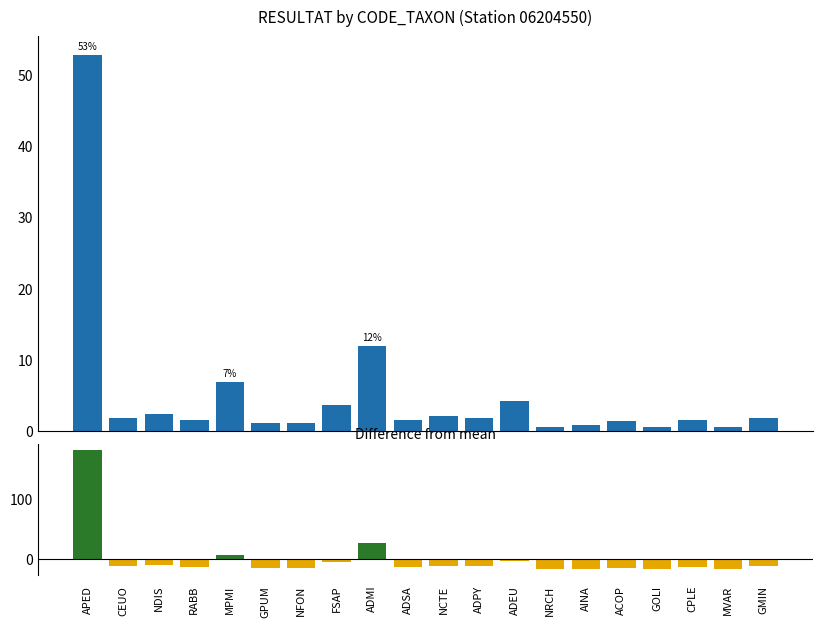

Count the number of categories in the chart.

20